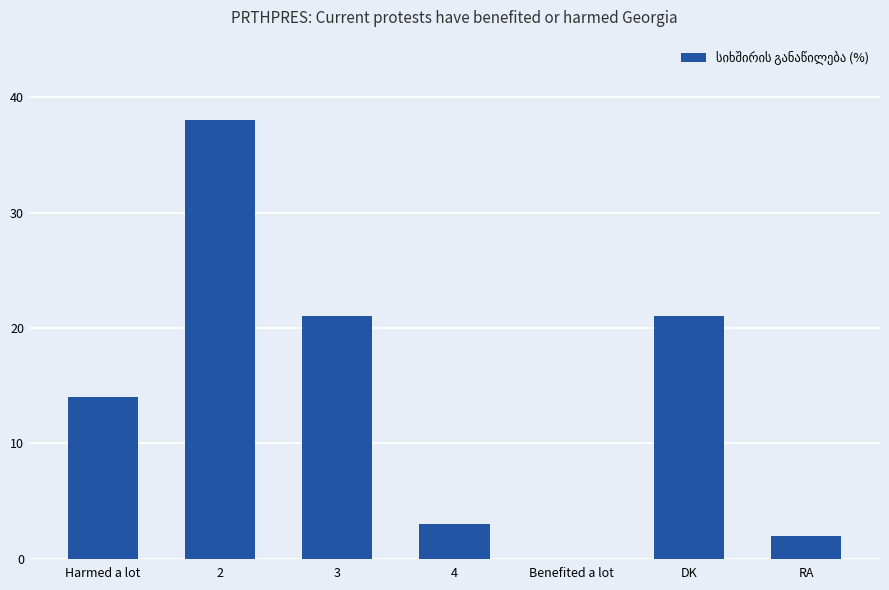

What is the maximum value shown in the chart?

38